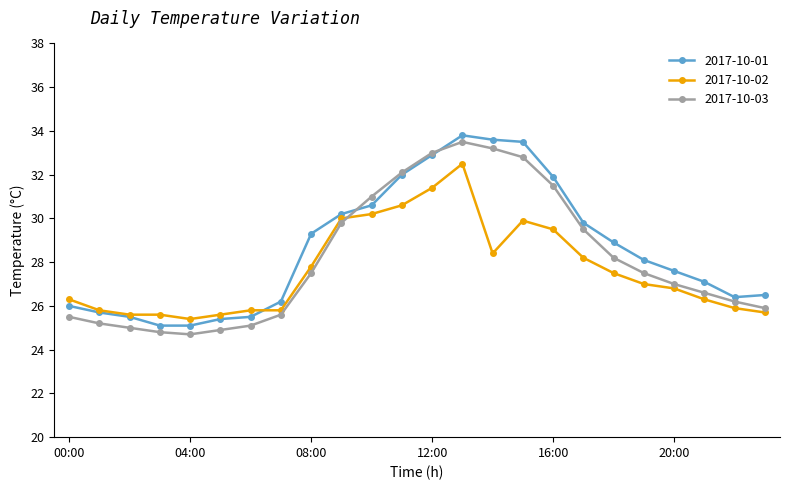

What is the value of the 2017-10-02 point at the 9th from the left?

27.8